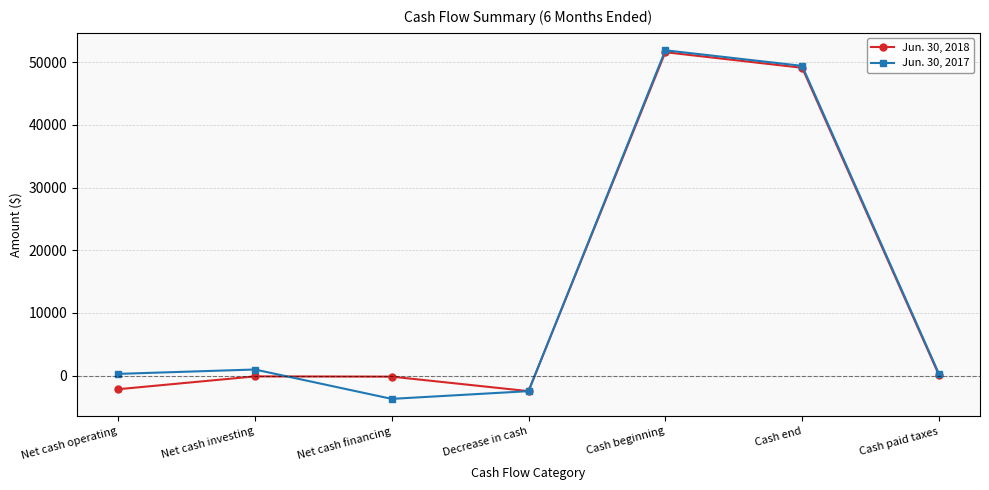

What is the average value of the Jun. 30, 2017 series?

13805